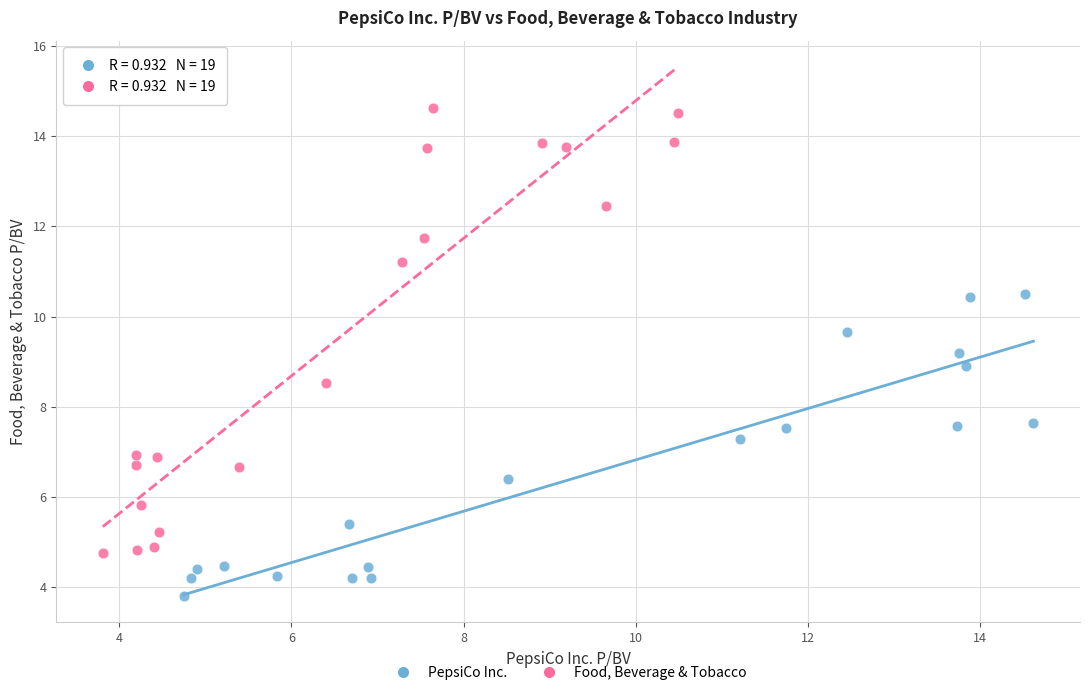

Which series contains the lowest Y value?

PepsiCo Inc.